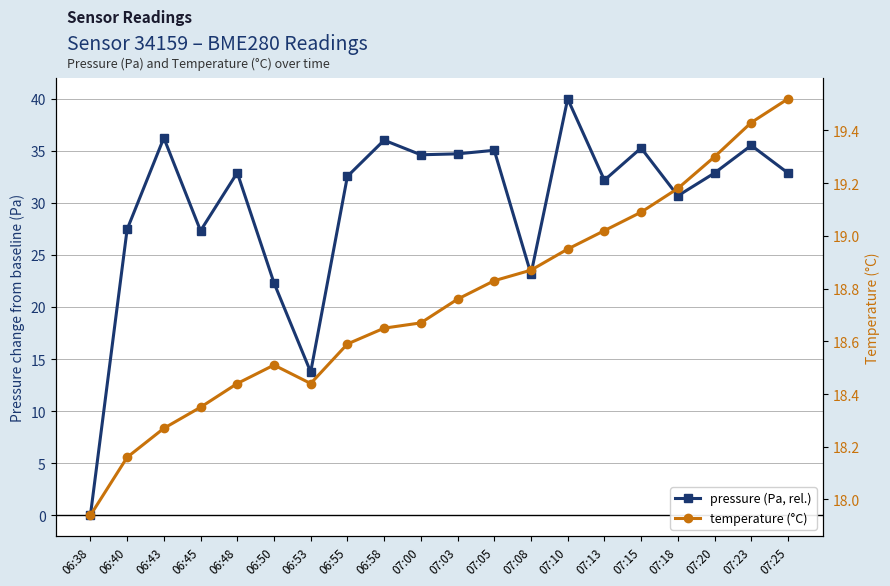

Which label corresponds to the largest value in the chart?

07:10